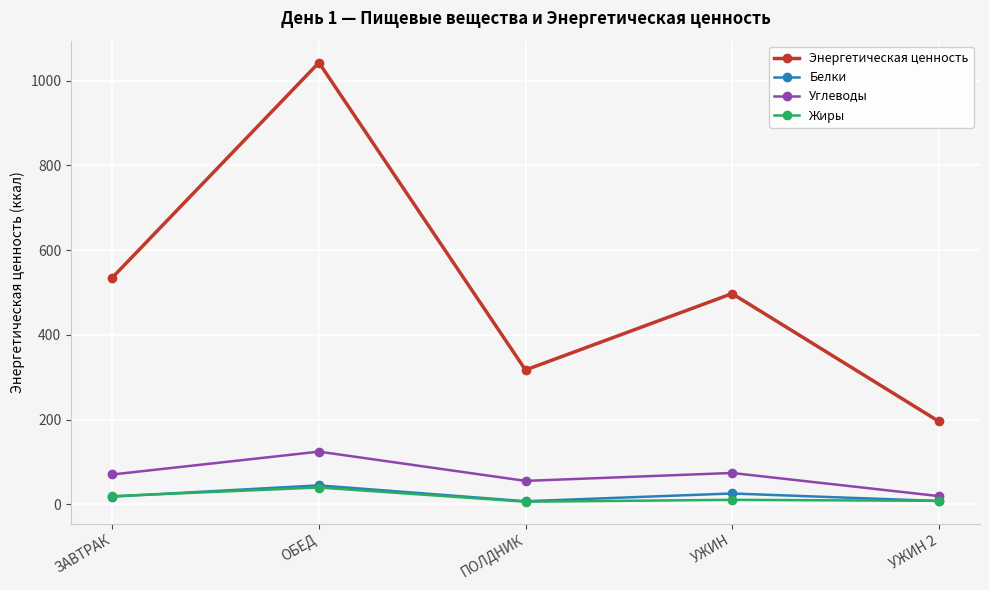

Which category has the highest value in the Жиры series?

ОБЕД